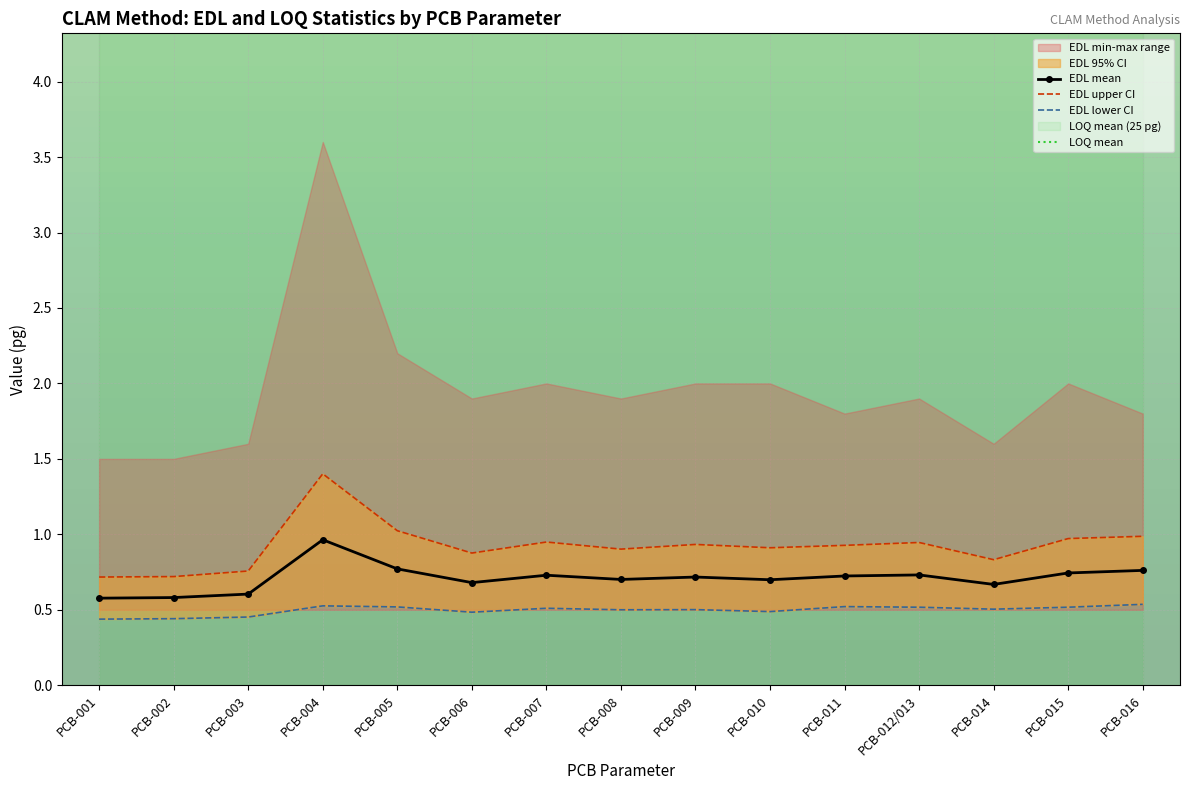

What is the difference between the maximum and minimum values in the EDL mean series?

0.4